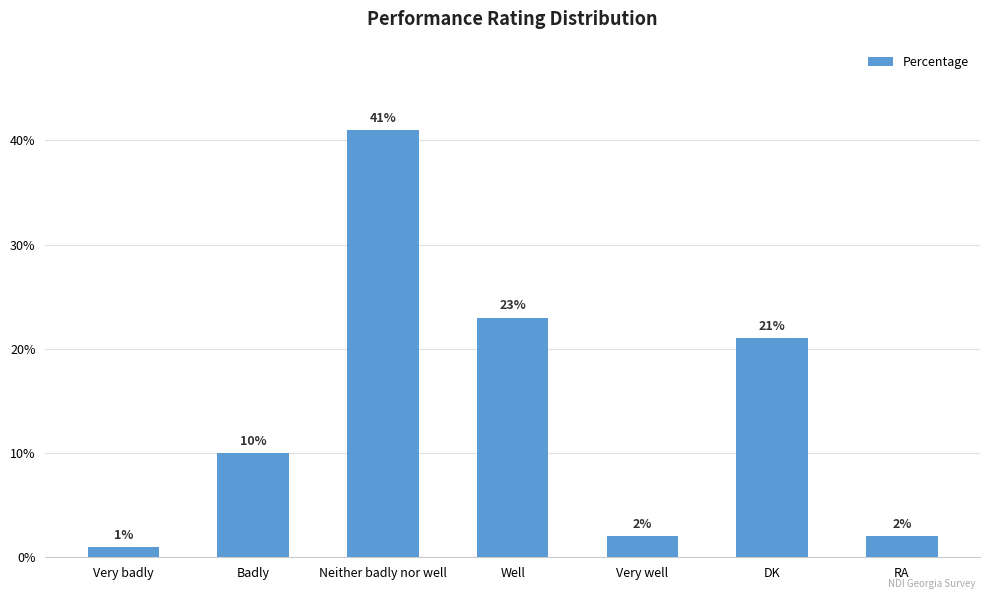

Are the bars grouped side by side (vs. stacked)?

No